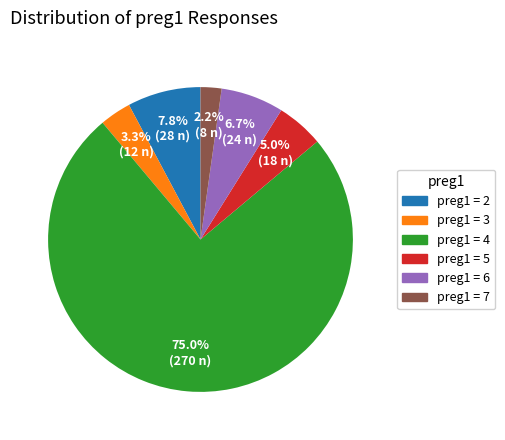

Does any single category account for the majority?

Yes